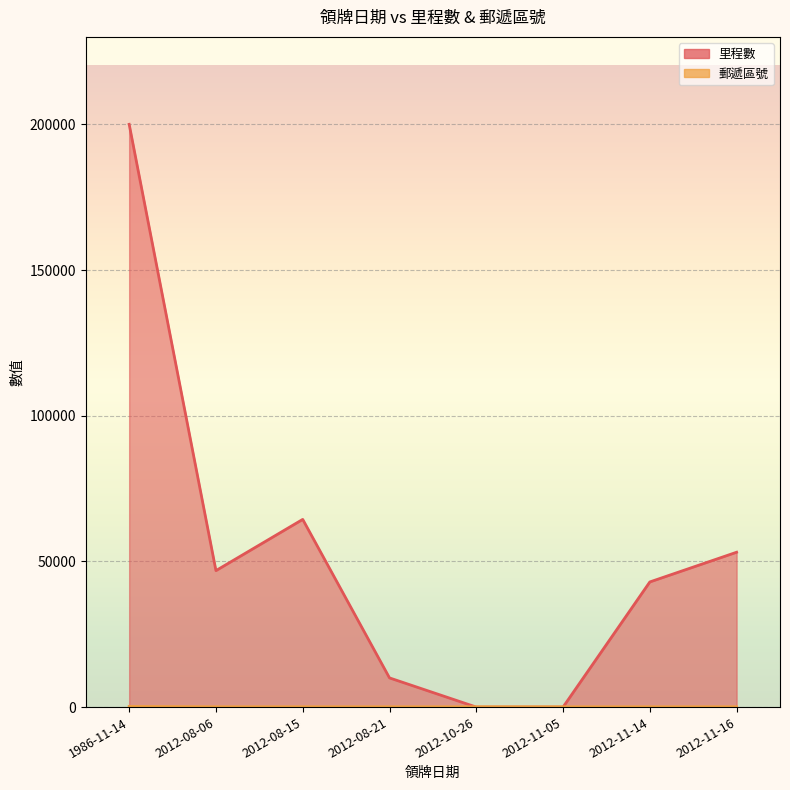

The 里程數 series shows 1 at 2012-11-05. True or false?

False